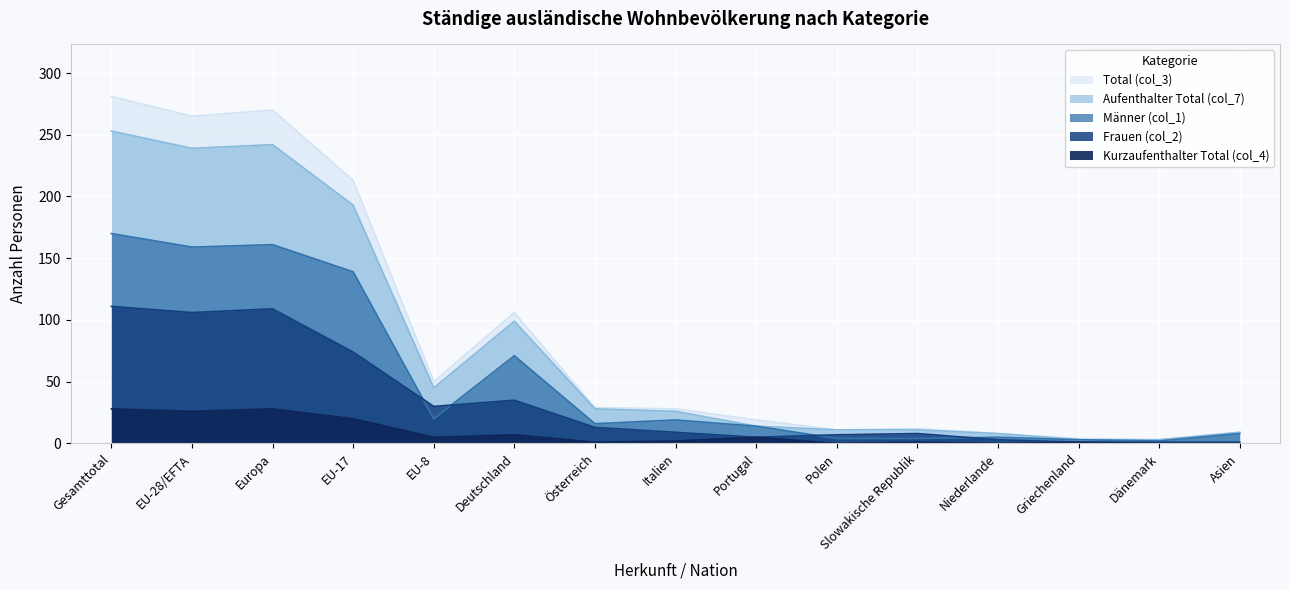

Which label corresponds to the smallest value in the chart?

Polen